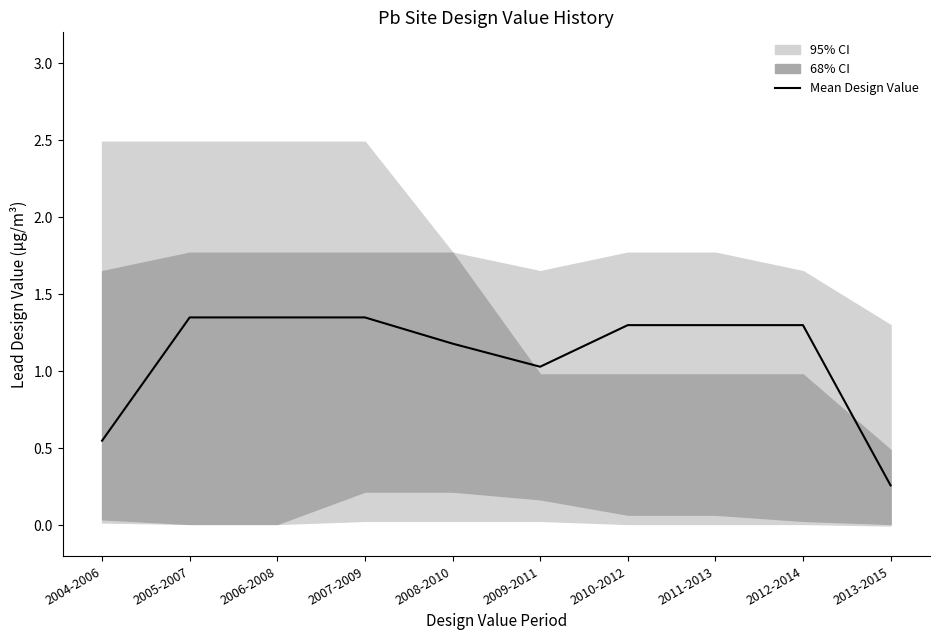

How many values exceed 1?

8